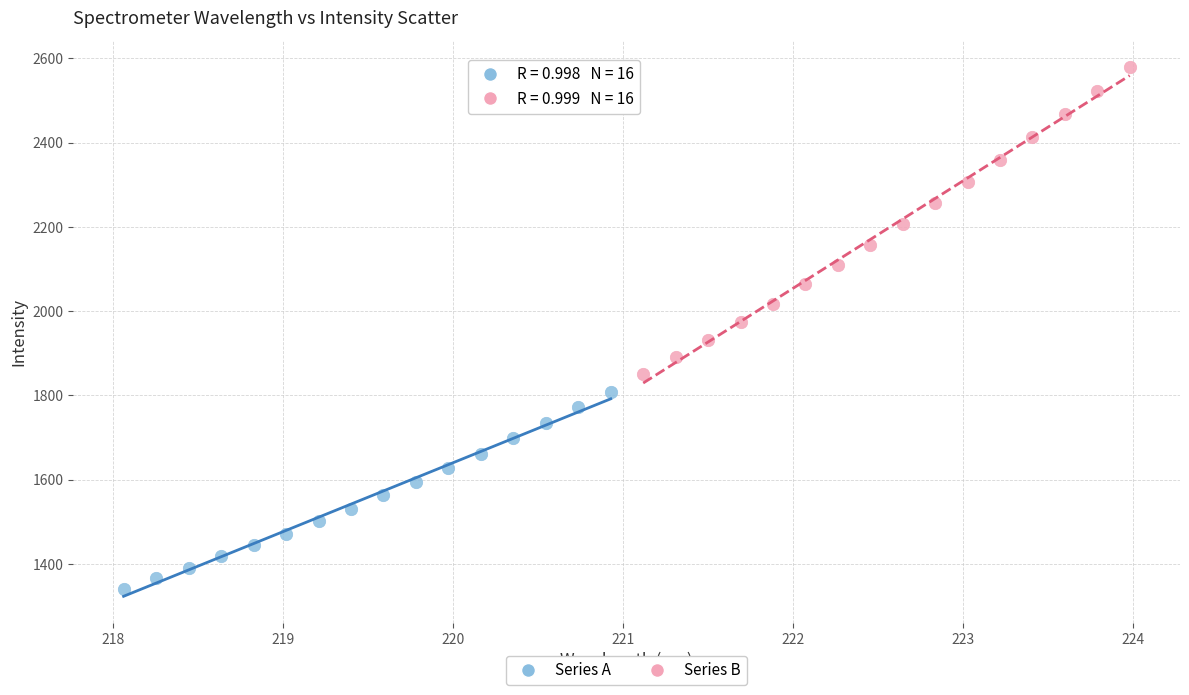

Which series has the widest spread of Y values?

Series B